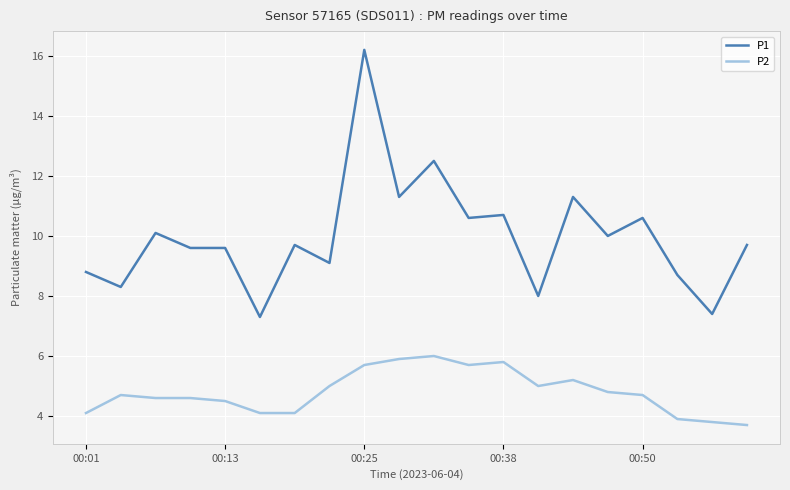

Which series has the widest spread of values?

P1